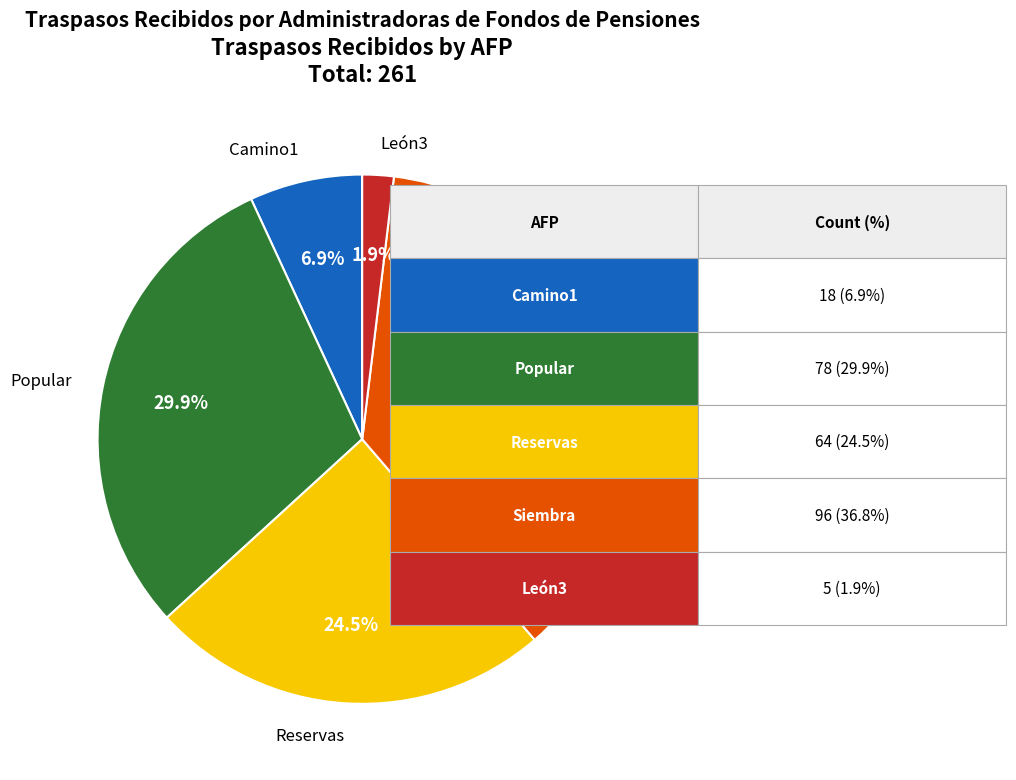

To the nearest percent, what is the average slice percentage?

20%